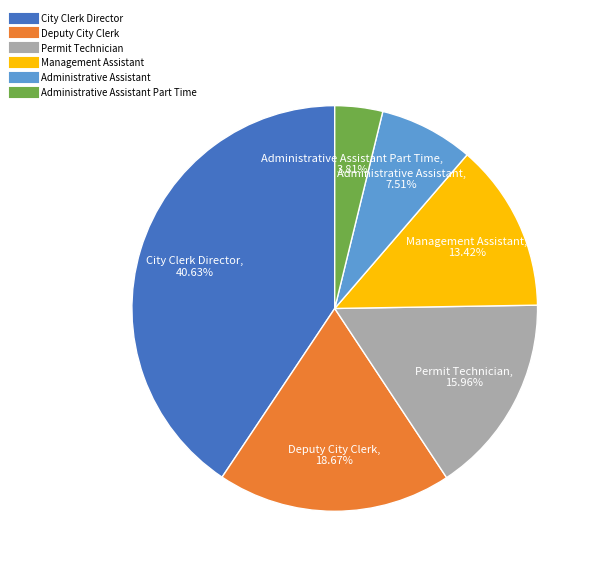

Is there a majority slice in this chart?

No